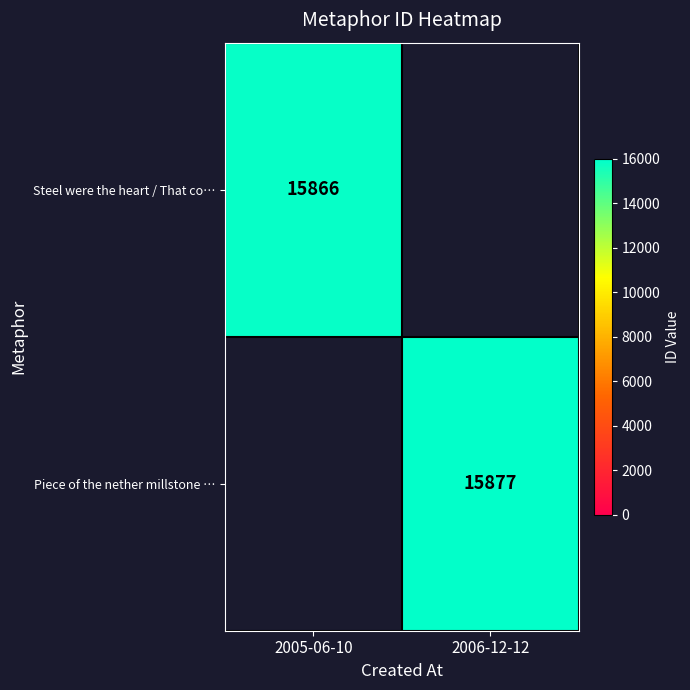

Is the value of Piece of the nether millstone … at 2006-12-12 greater than the value of Steel were the heart / That co… at 2005-06-10?

Yes